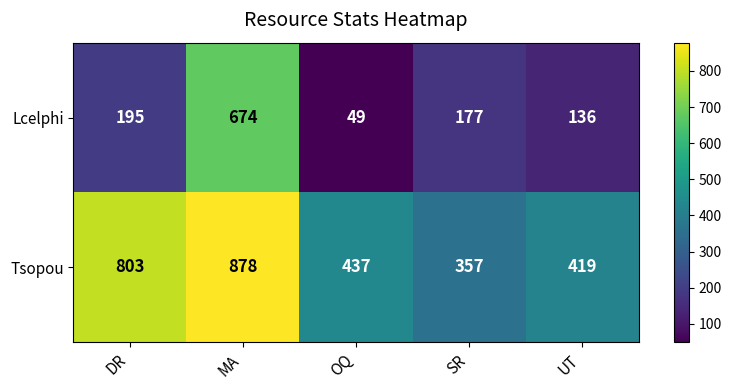

True or false: Tsopou has a value of 437 at OQ.

True